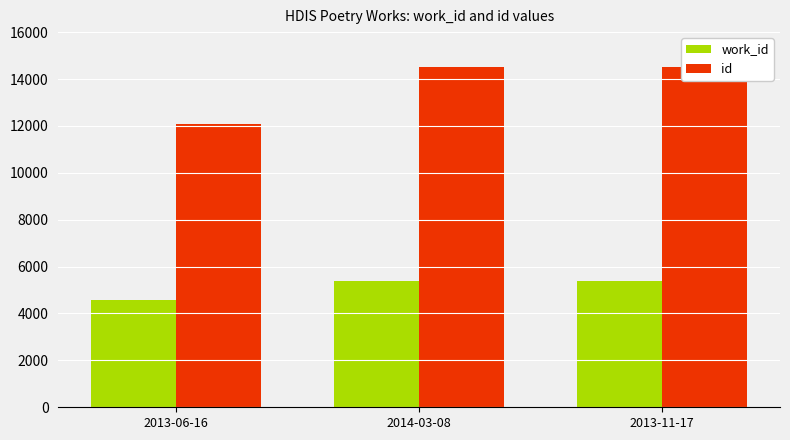

Count the number of data series in this chart.

2